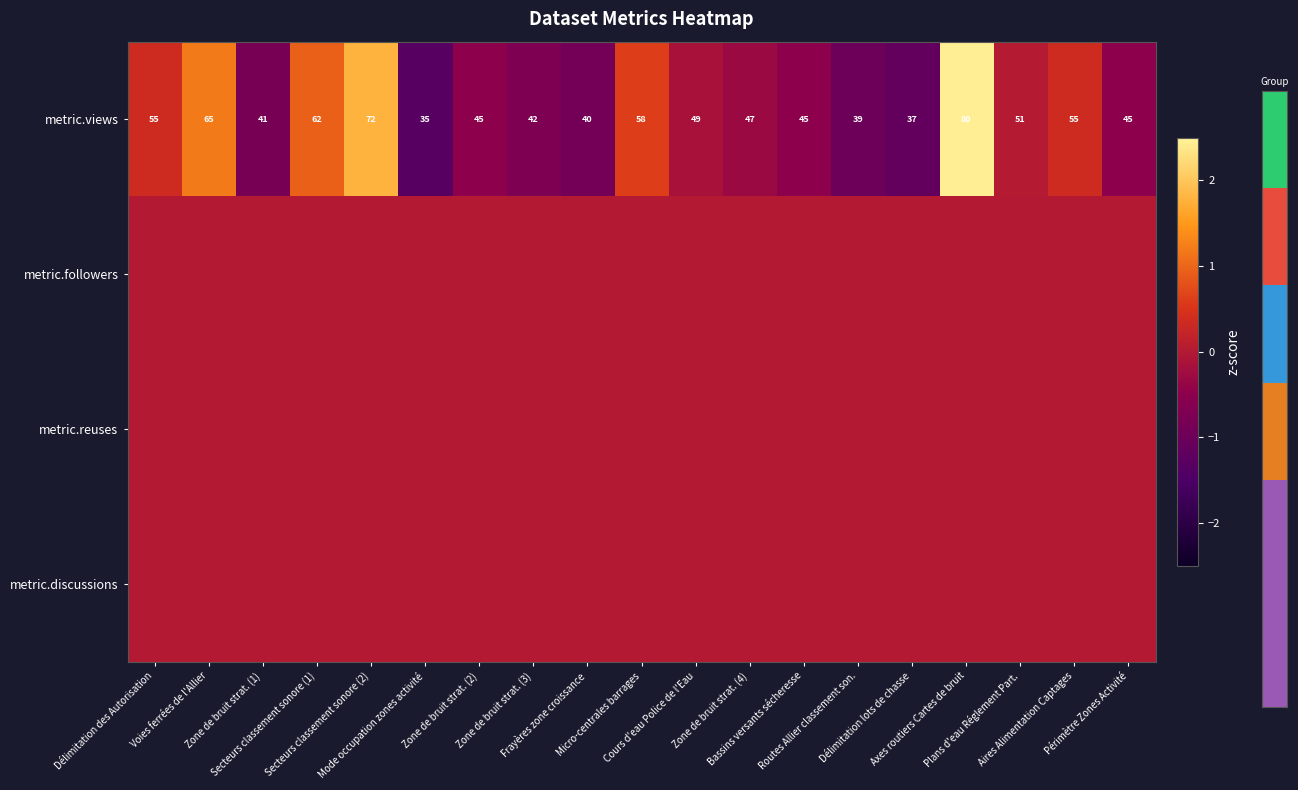

What is the difference between the maximum and minimum values in the metric.views series?

45